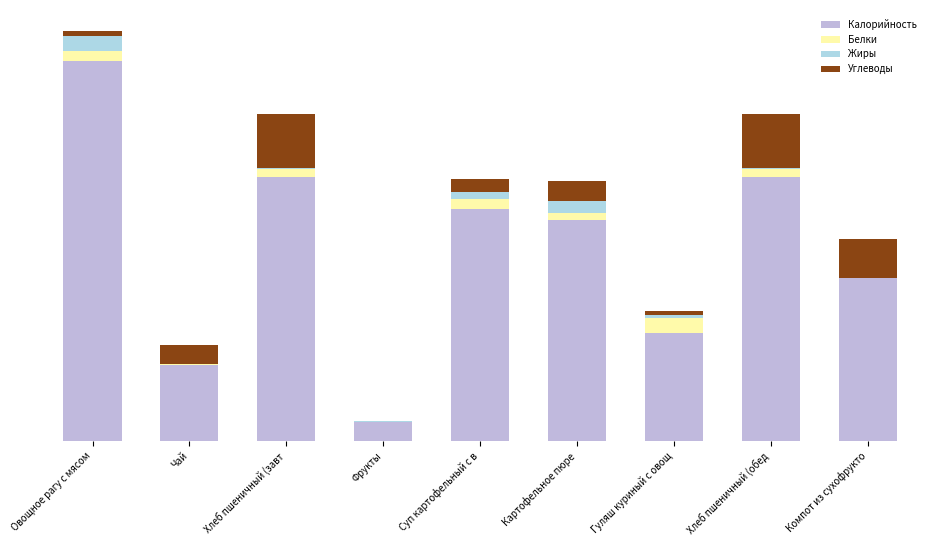

At how many categories does at least one series exceed 50?

8